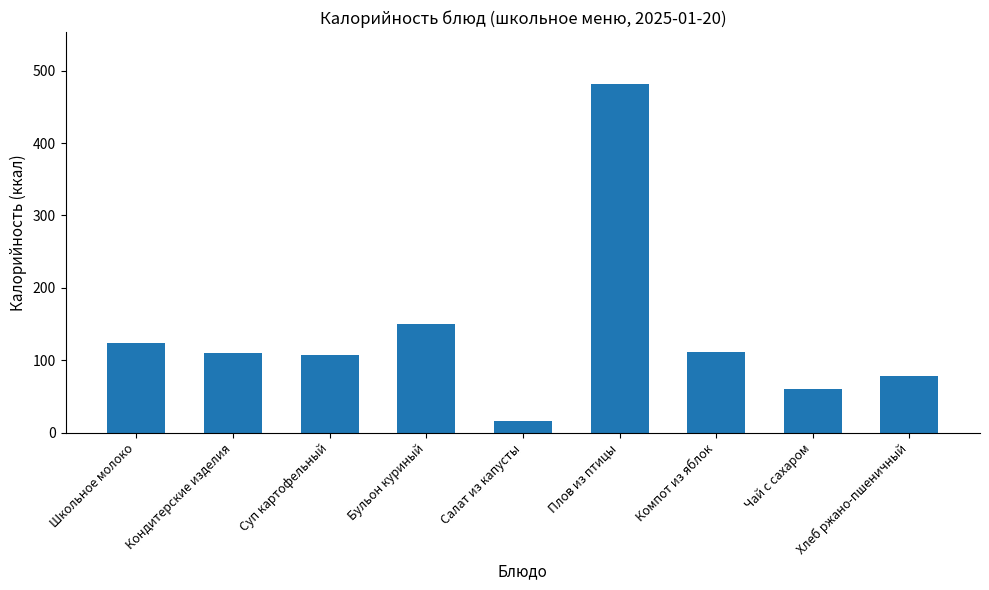

True or false: the data shows 149.8 at Бульон куриный.

True